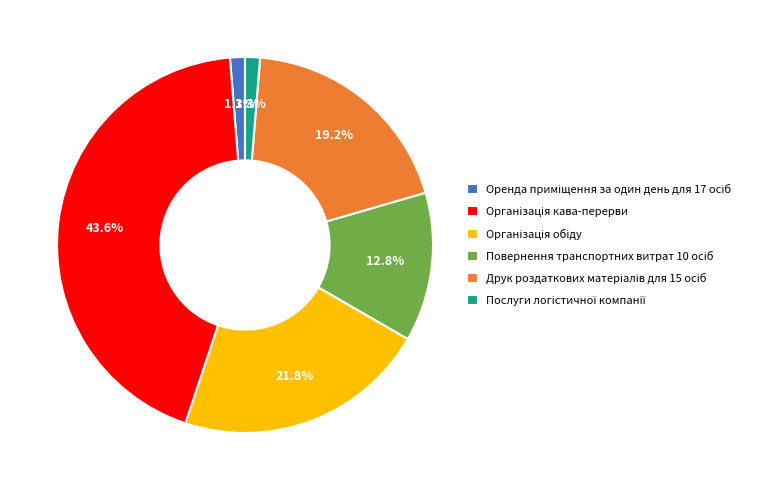

Is there any slice that represents more than half of the pie?

No